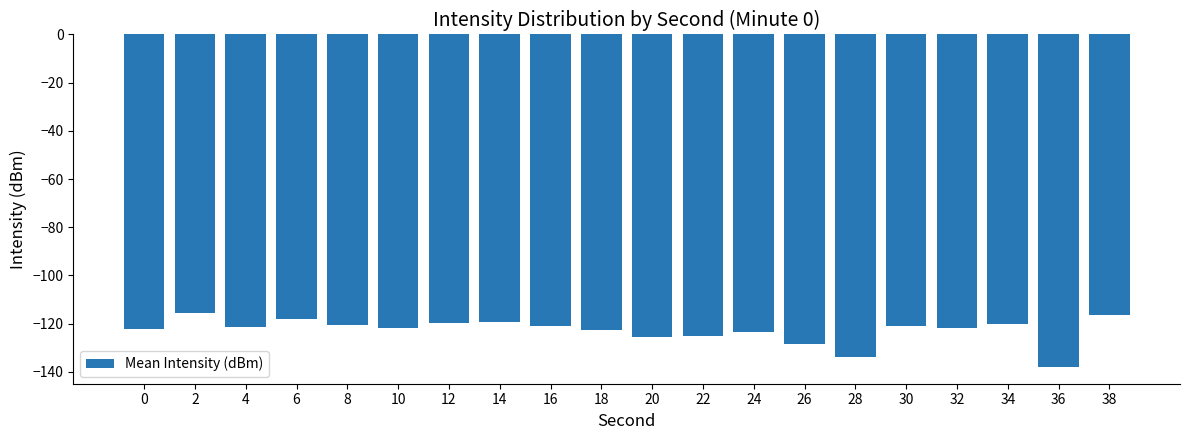

Are the bars horizontal?

No